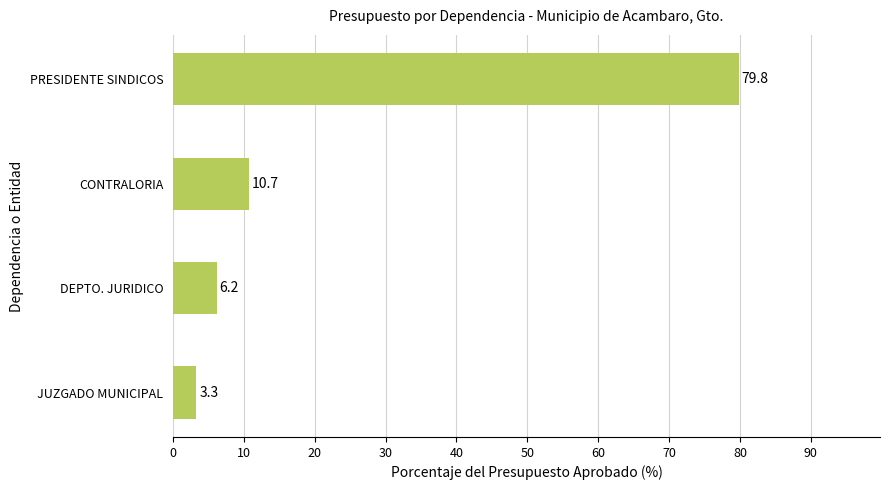

What is the sum of the values at JUZGADO MUNICIPAL and CONTRALORIA?

14.0